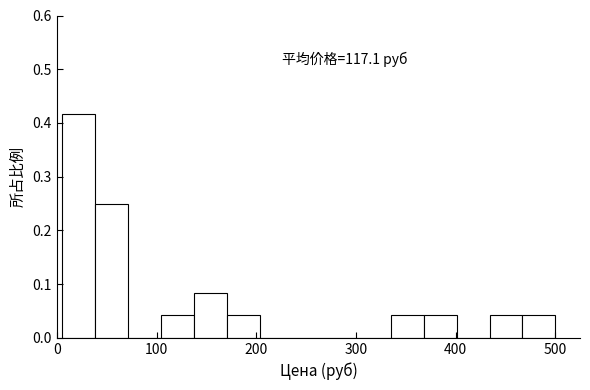

Read against the x-axis, roughly where is the centre of the tallest bar?

20